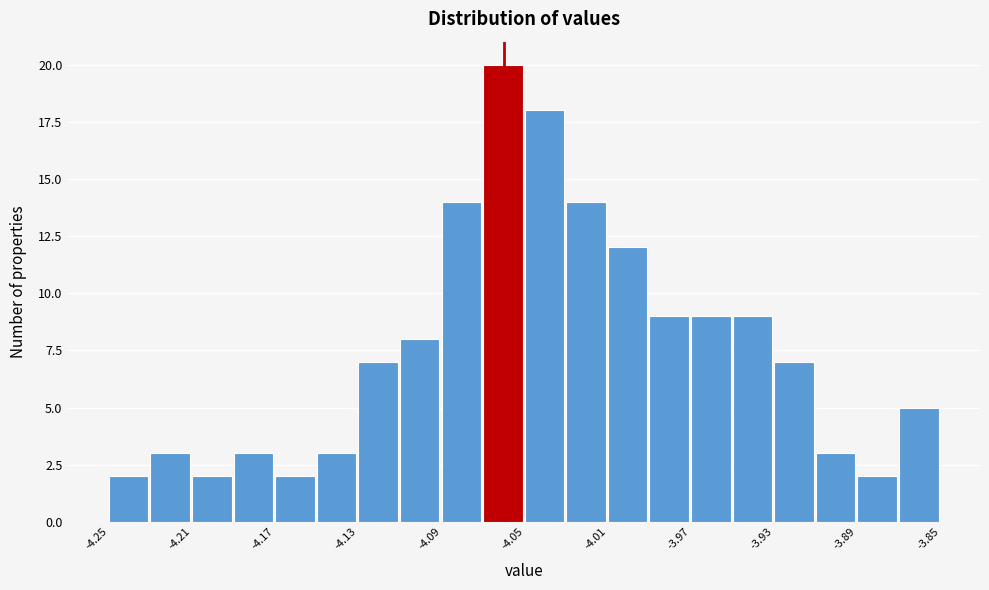

Reading left to right, transcribe this chart: for each bar, give the range it covers on the x-axis and its height. The values are not printed on the chart, so give them approximately, as read against the axis.

-4.25 to -4.23: 2
-4.23 to -4.21: 3
-4.21 to -4.19: 2
-4.19 to -4.17: 3
-4.17 to -4.15: 2
-4.15 to -4.13: 3
-4.13 to -4.11: 7
-4.11 to -4.09: 8
-4.09 to -4.07: 14
-4.07 to -4.05: 20
-4.05 to -4.03: 18
-4.03 to -4.01: 14
-4.01 to -3.99: 12
-3.99 to -3.97: 9
-3.97 to -3.95: 9
-3.95 to -3.93: 9
-3.93 to -3.91: 7
-3.91 to -3.89: 3
-3.89 to -3.87: 2
-3.87 to -3.85: 5